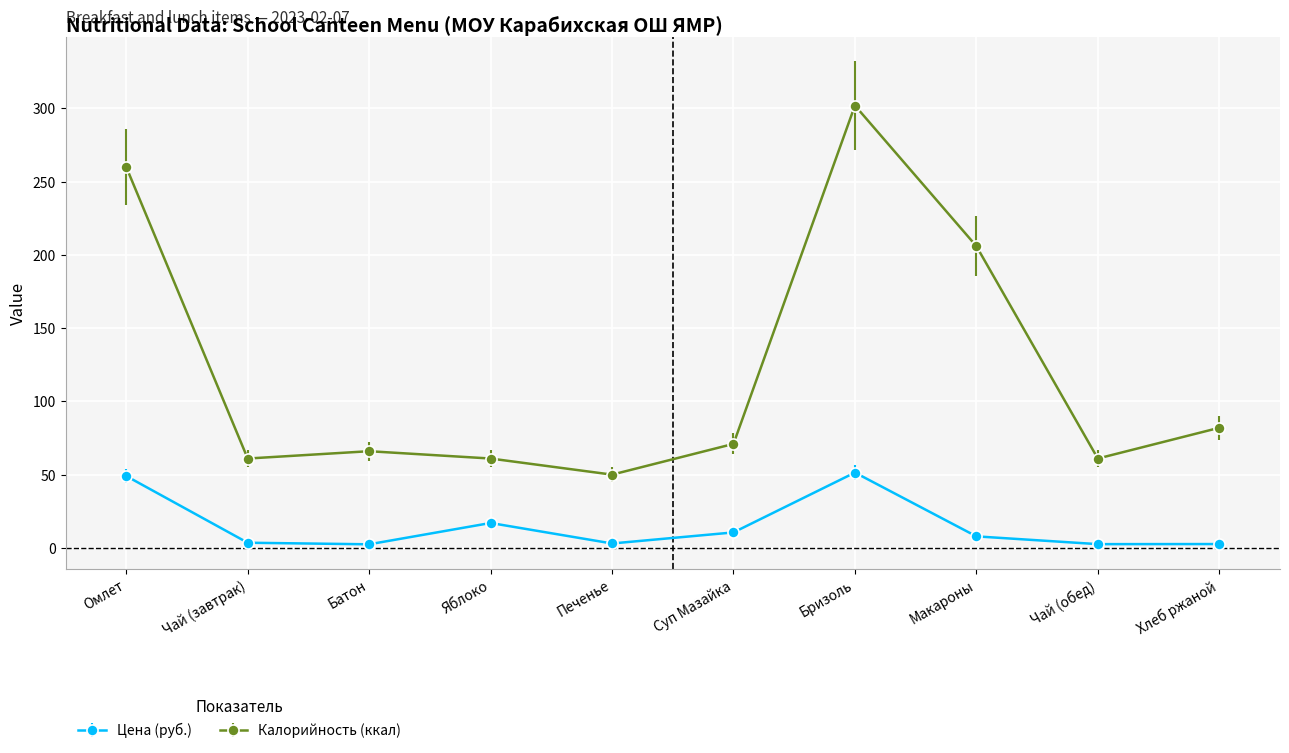

What is the approximate value of Калорийность (ккал) at Омлет?

260.0